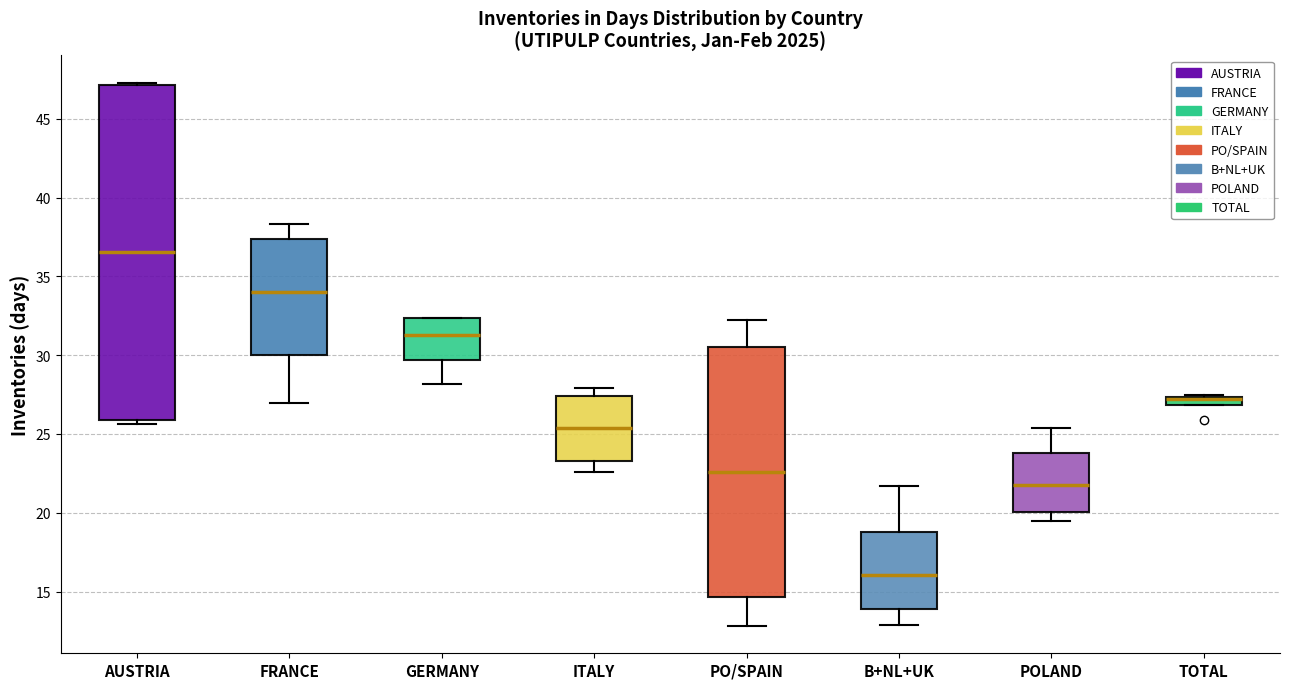

Where is the upper edge of the box for TOTAL on the y-axis? The values are not printed on the chart, so give them approximately, as read against the axis.

27.5